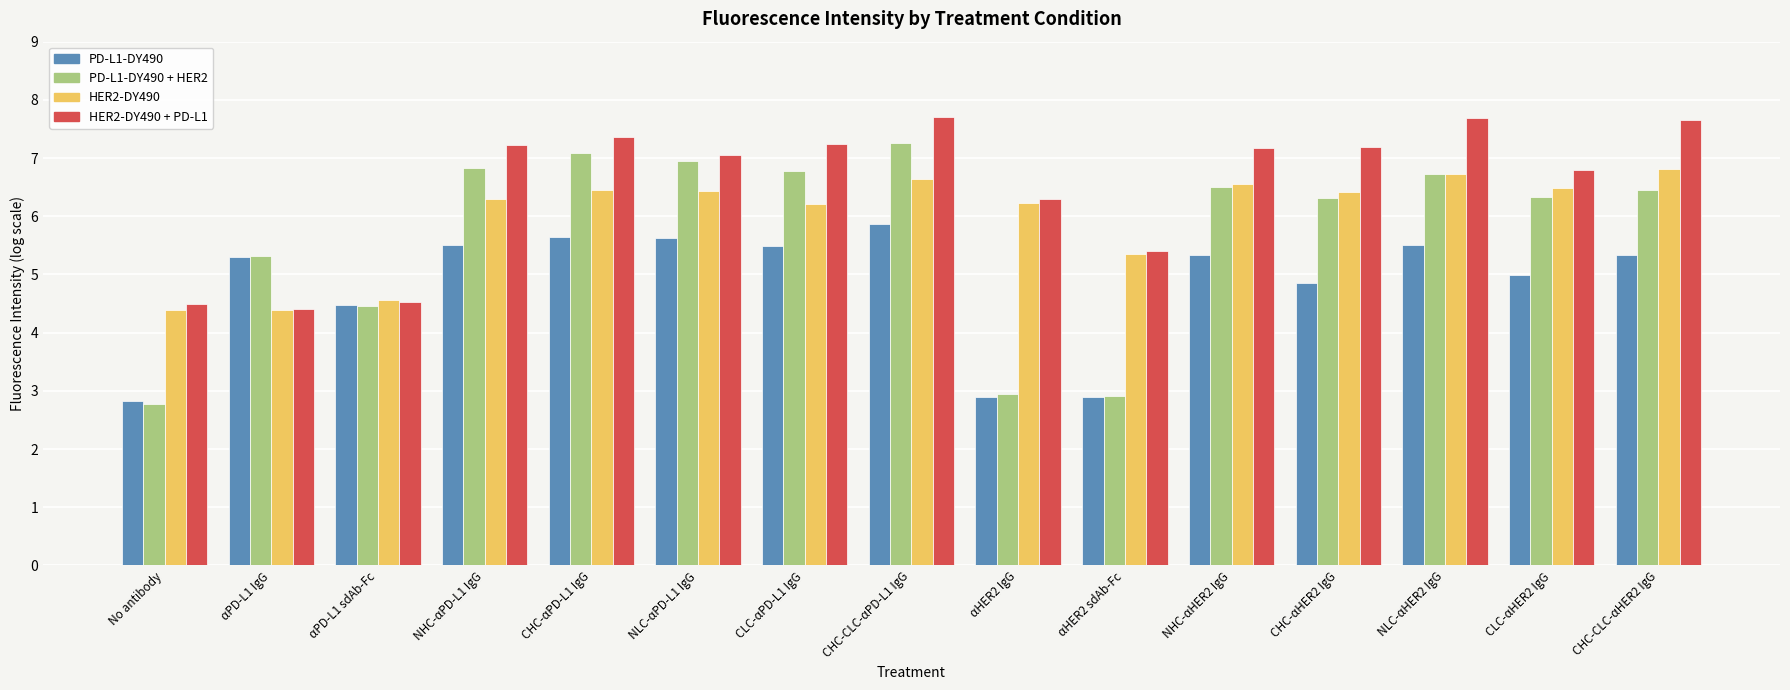

Which series has the widest spread of values?

PD-L1-DY490 + HER2